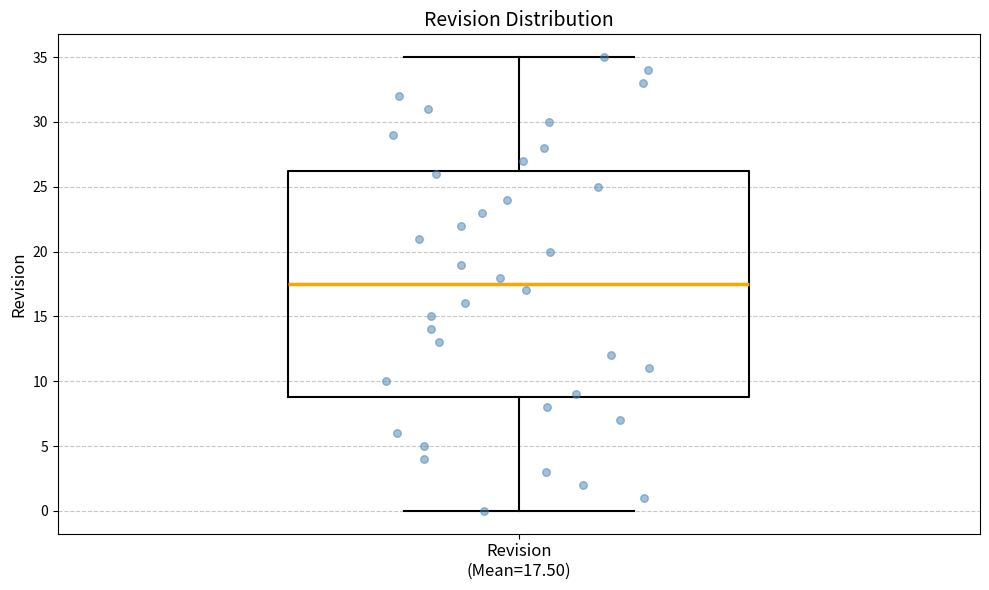

Read this box plot against the y-axis: the position of the median line, the range covered by the box, and the ends of both whiskers. The values are not printed on the chart, so give them approximately, as read against the axis.

median 17.5, box 9.0 to 26.5, whiskers 0.0 to 35.0